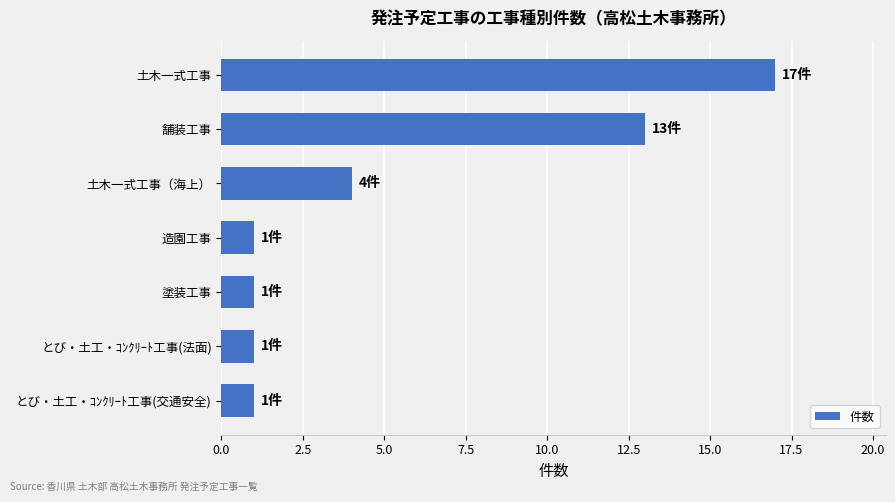

How many categories are shown in the chart?

7